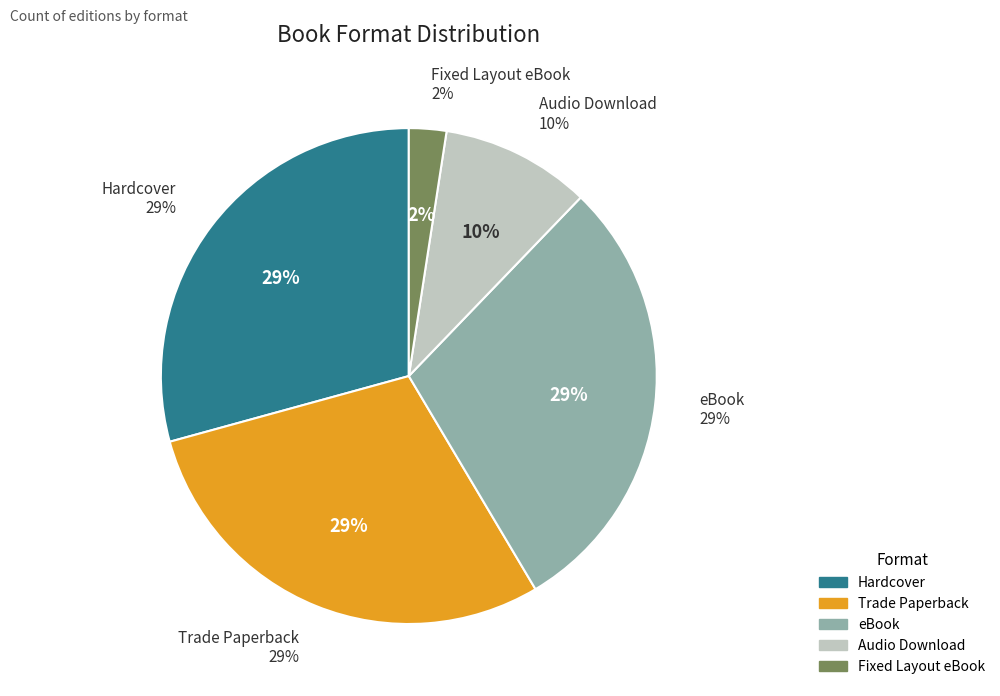

How many segments does this pie chart have?

5